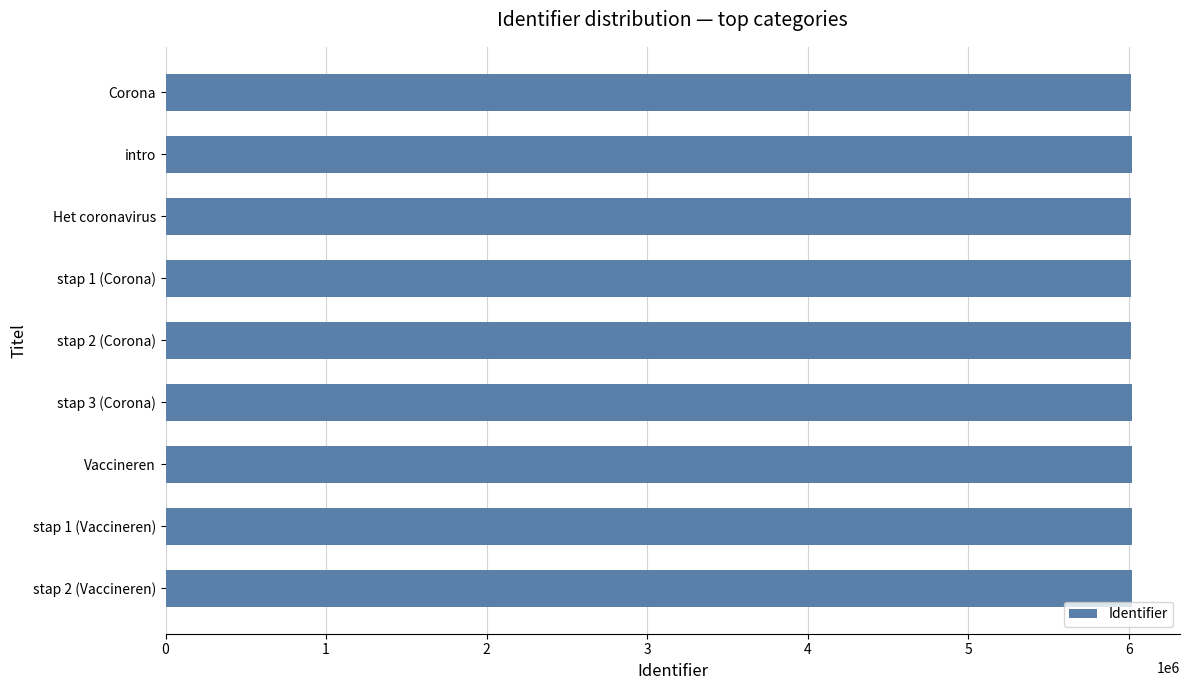

What is the greatest value displayed?

6018350